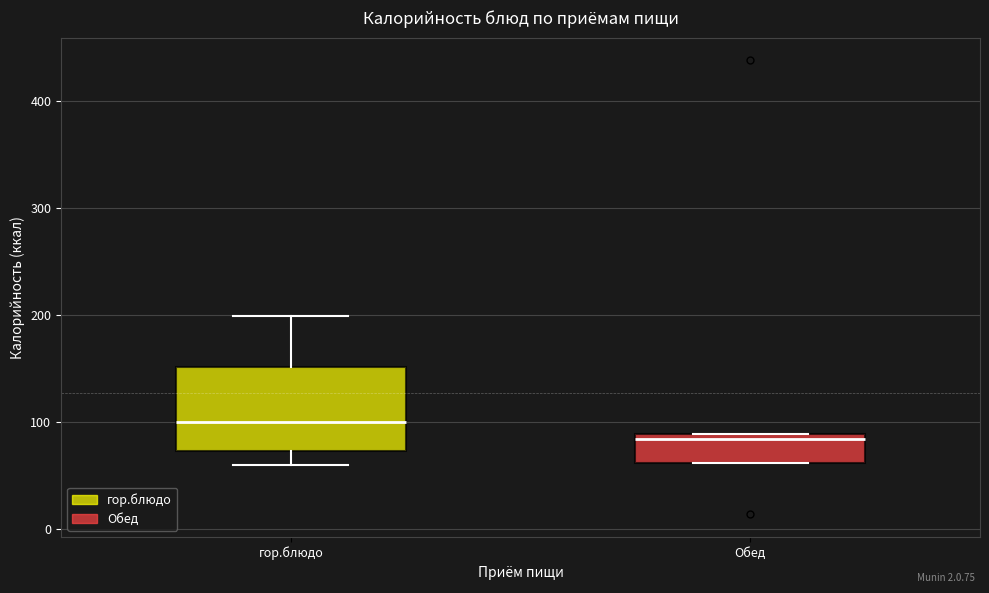

Which box is the tallest, from its lower edge to its upper edge?

гор.блюдо